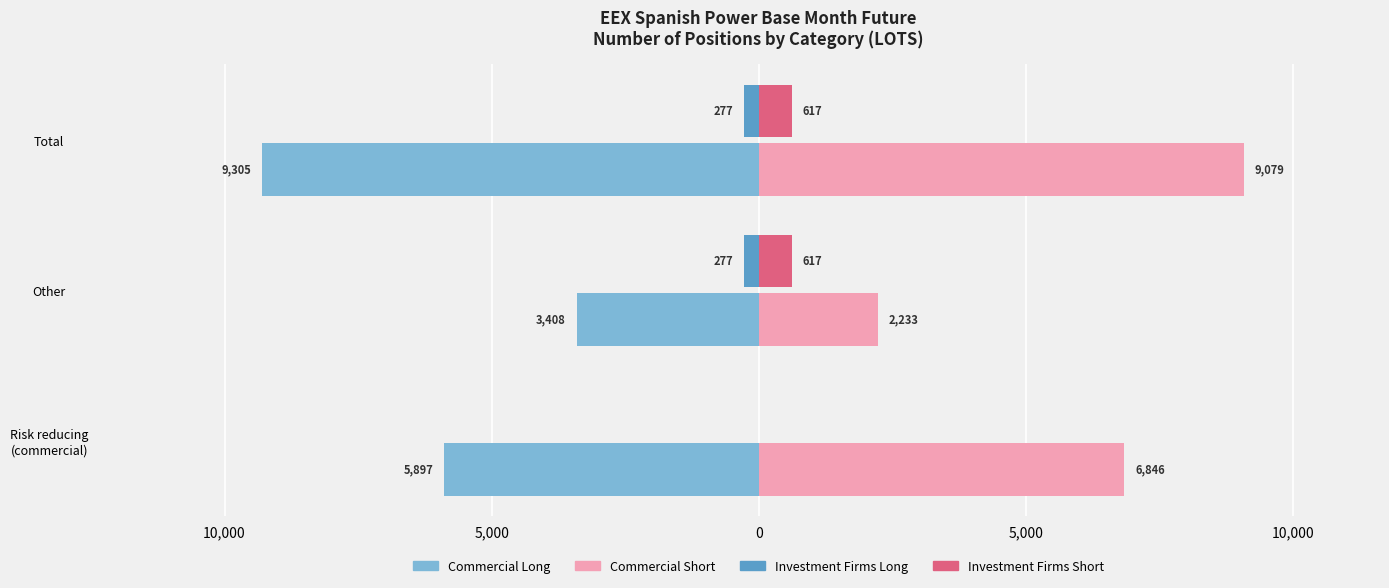

What are all the series names shown in the legend?

Commercial Long, Commercial Short, Investment Firms Long, Investment Firms Short